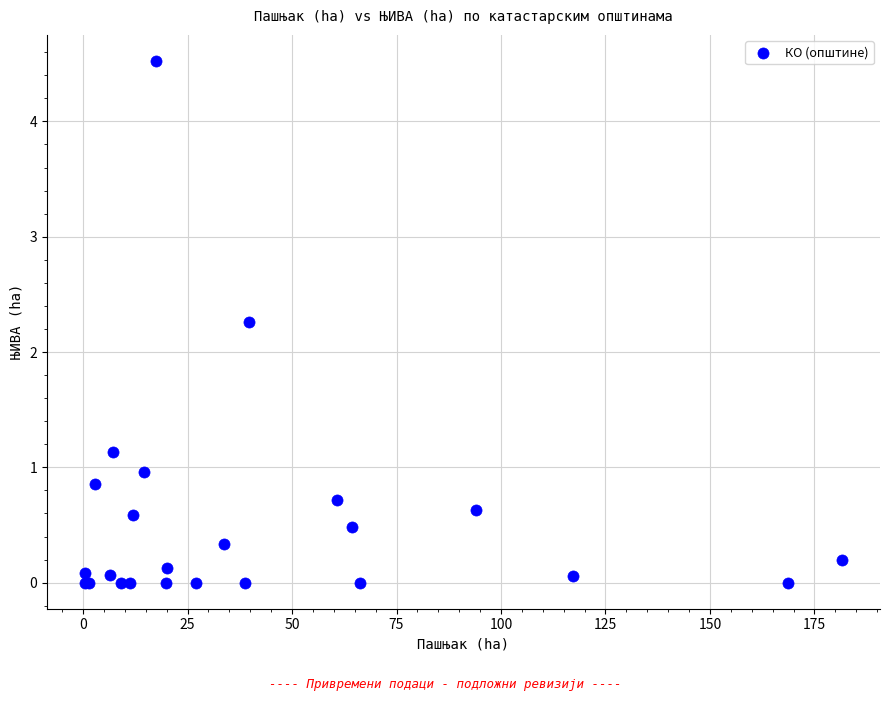

What Y value in the scatter plot is closest to 2?

2.3